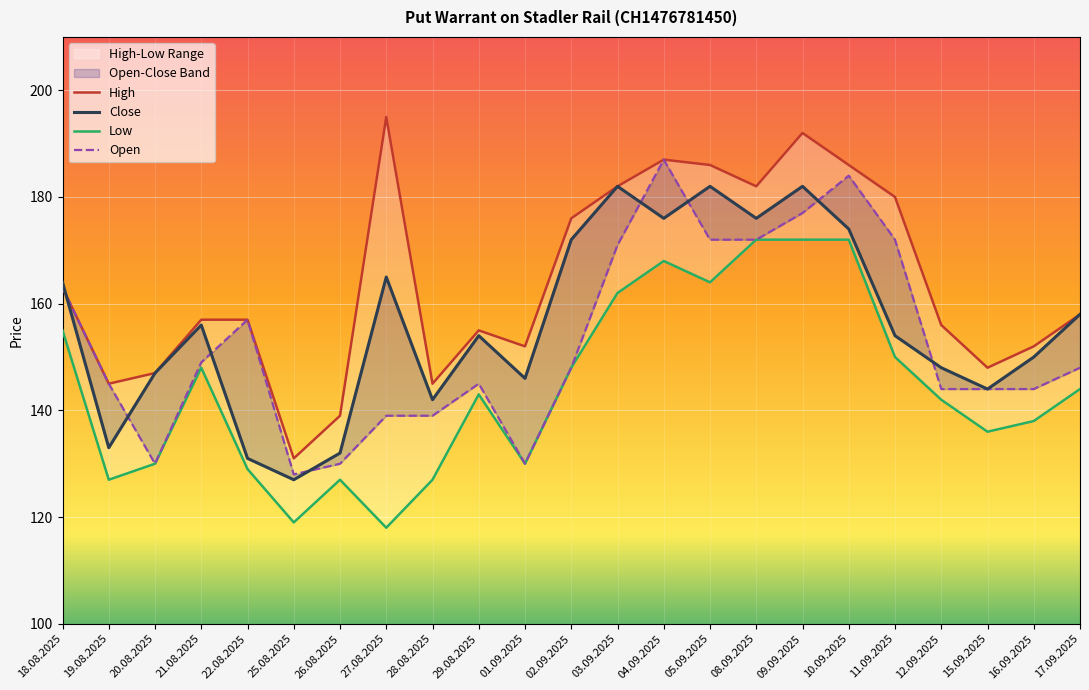

Rank the series at 20.08.2025 from lowest to highest value.

Low, Open, High, Close